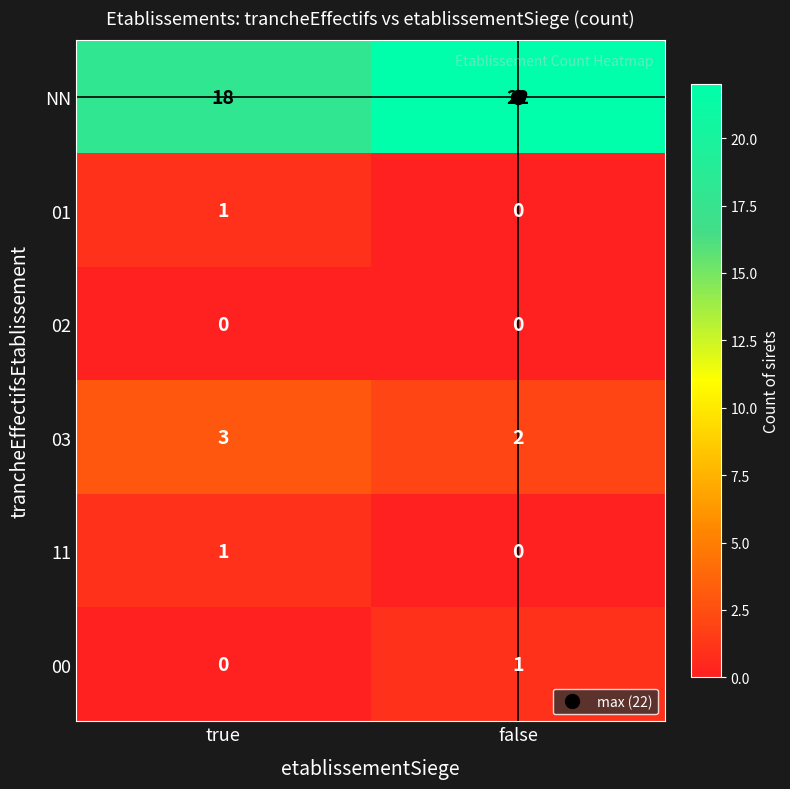

How many data points does each series have?

2